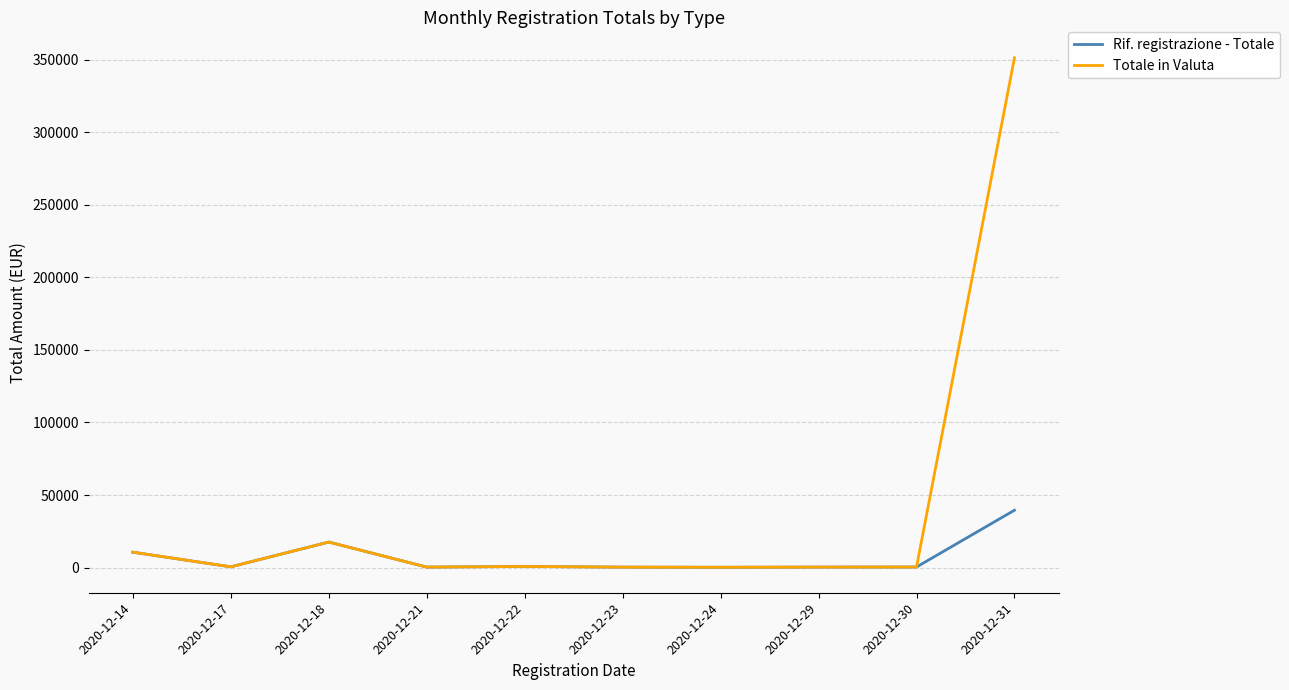

Which series has the largest total across all categories?

Totale in Valuta